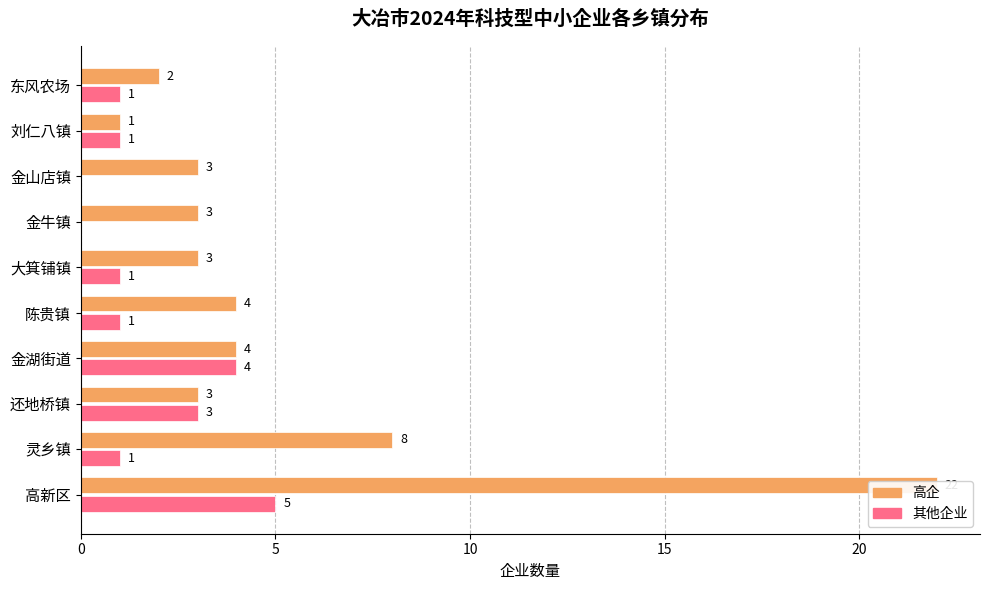

Are the bars horizontal?

Yes